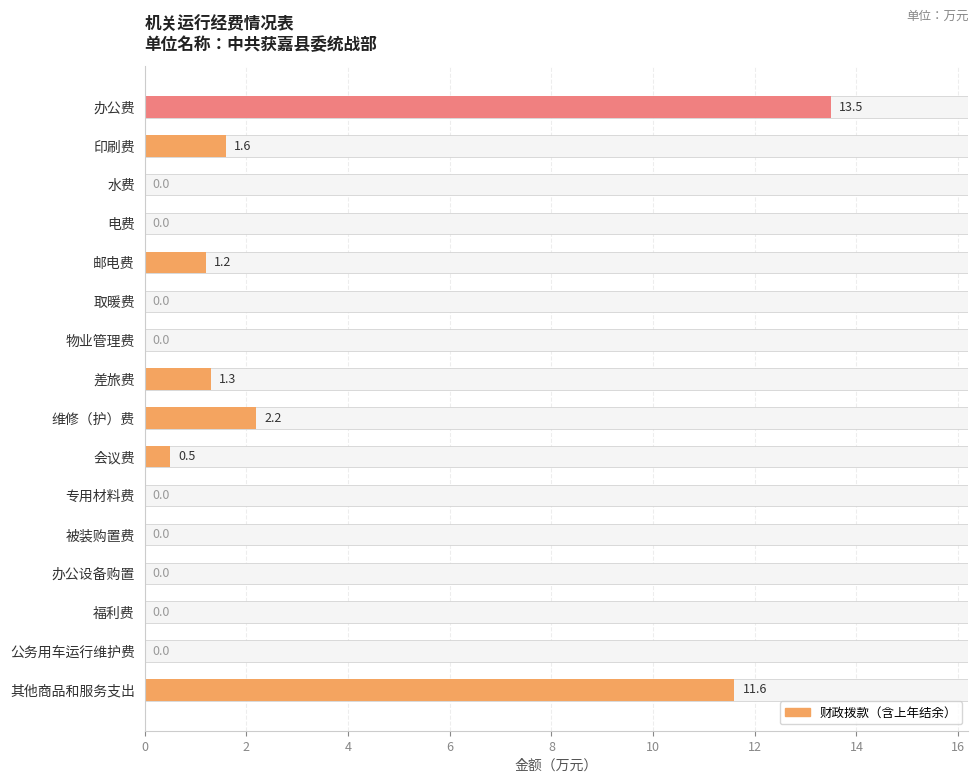

What is the difference between the second highest and second lowest values?

11.6